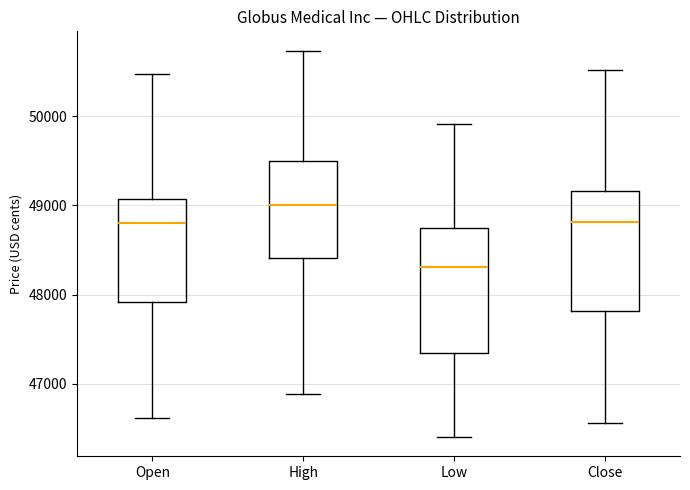

Reading left to right, read every box against the y-axis: the position of its median line, the range the box covers, and the ends of its whiskers. The values are not printed on the chart, so give them approximately, as read against the axis.

Open: median 48800, box 47900 to 49100, whiskers 46600 to 50500
High: median 49000, box 48400 to 49500, whiskers 46900 to 50700
Low: median 48300, box 47300 to 48700, whiskers 46400 to 49900
Close: median 48800, box 47800 to 49200, whiskers 46600 to 50500